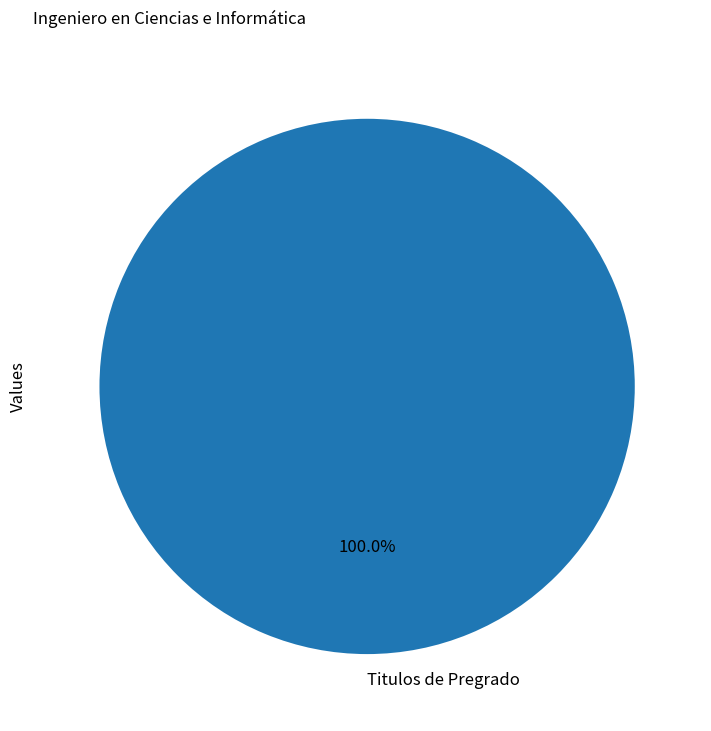

The Titulos de Pregrado slice represents 92% of the pie. True or false?

False